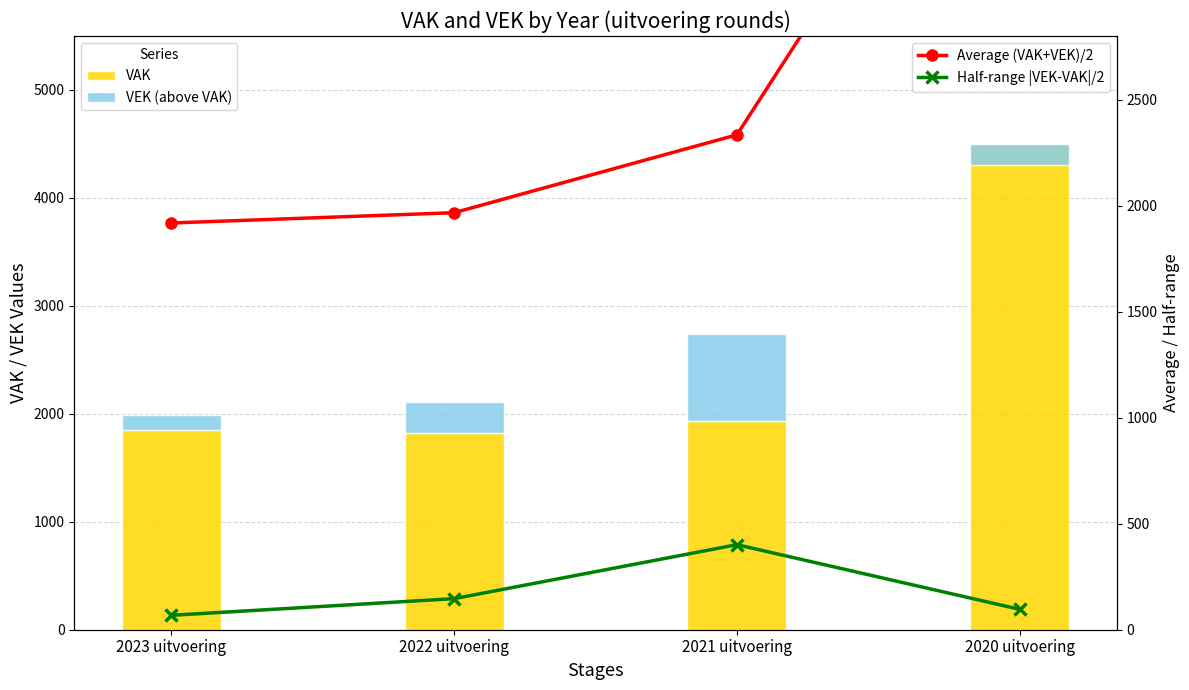

What is the difference between the highest and lowest values at 2022 uitvoering?

1820.0